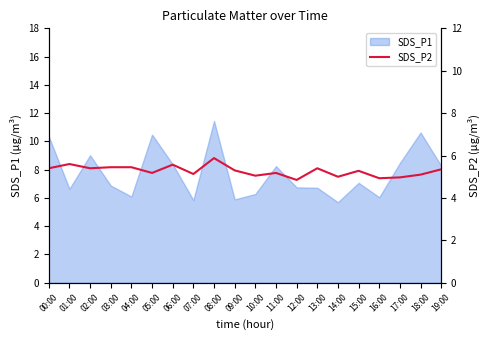

How many data points does each series have?

20